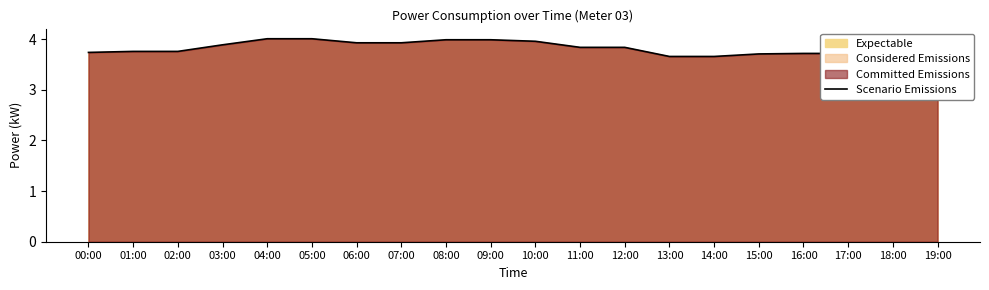

Approximately how many times larger is the value at 19:00 compared to 14:00?

1.0